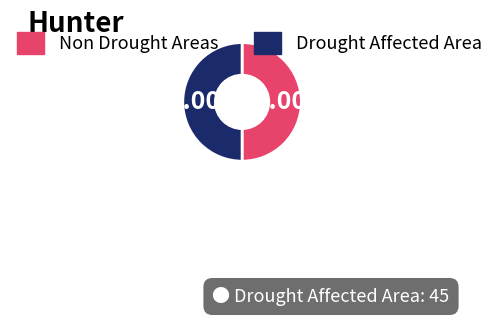

How many segments does this pie chart have?

2